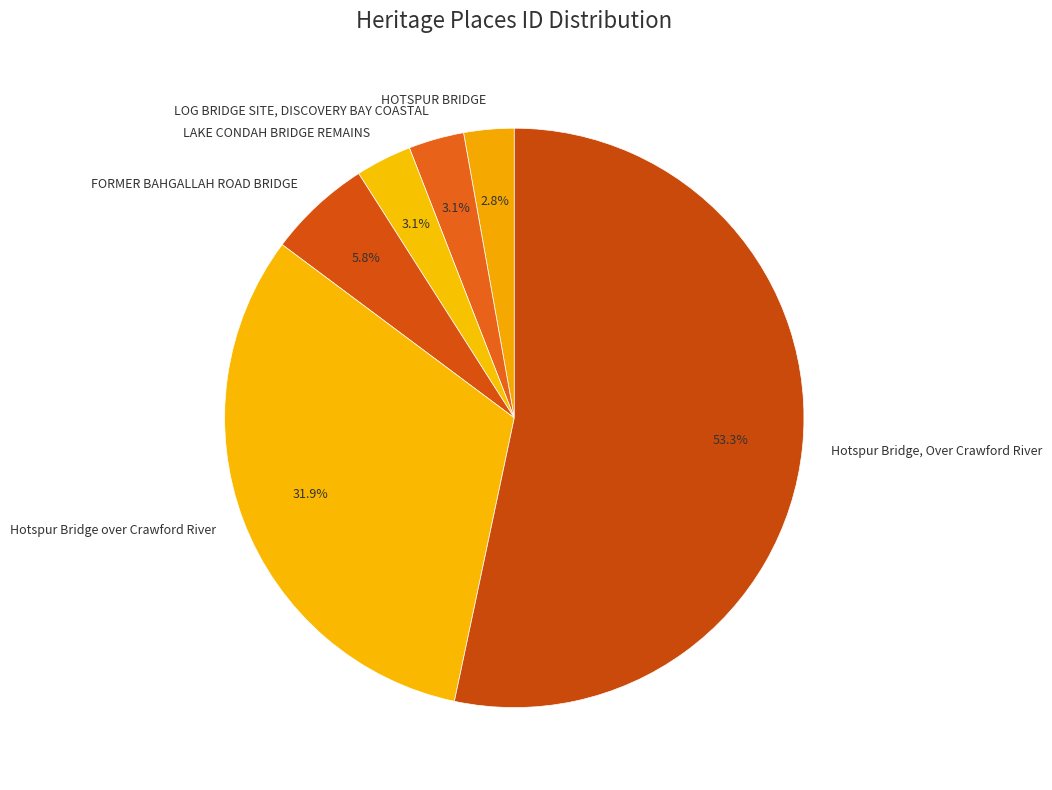

Is the sum of FORMER BAHGALLAH ROAD BRIDGE and Hotspur Bridge, Over Crawford River greater than half?

Yes